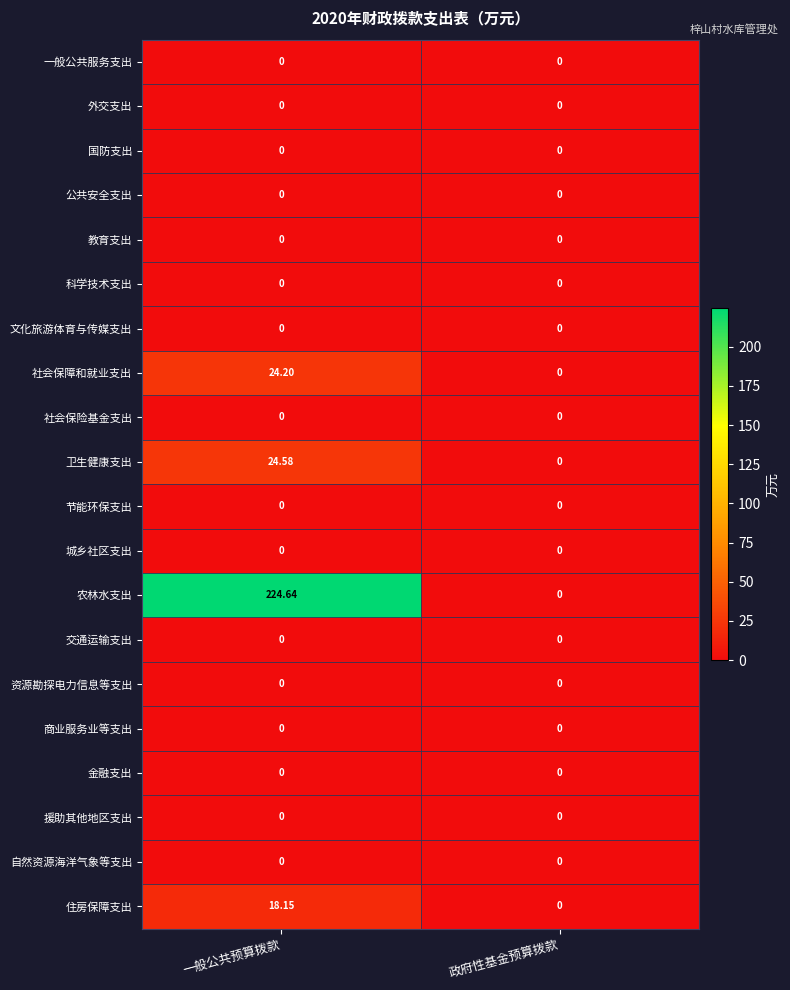

Which series has the largest range (max minus min)?

农林水支出